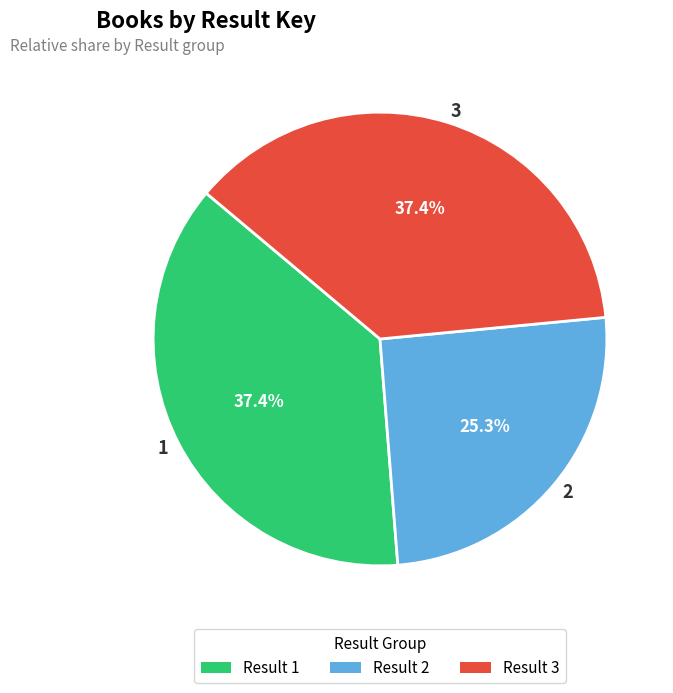

What is the ratio of the value at 3 to the value at 2?

1.5